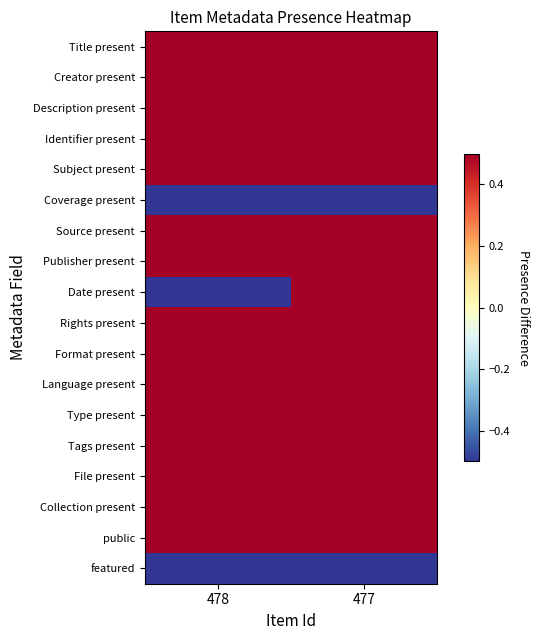

Reading left to right, what are all the values shown in this chart?

Title present: 478=0.5	477=0.5
Creator present: 478=0.5	477=0.5
Description present: 478=0.5	477=0.5
Identifier present: 478=0.5	477=0.5
Subject present: 478=0.5	477=0.5
Coverage present: 478=-0.5	477=-0.5
Source present: 478=0.5	477=0.5
Publisher present: 478=0.5	477=0.5
Date present: 478=-0.5	477=0.5
Rights present: 478=0.5	477=0.5
Format present: 478=0.5	477=0.5
Language present: 478=0.5	477=0.5
Type present: 478=0.5	477=0.5
Tags present: 478=0.5	477=0.5
File present: 478=0.5	477=0.5
Collection present: 478=0.5	477=0.5
public: 478=0.5	477=0.5
featured: 478=-0.5	477=-0.5